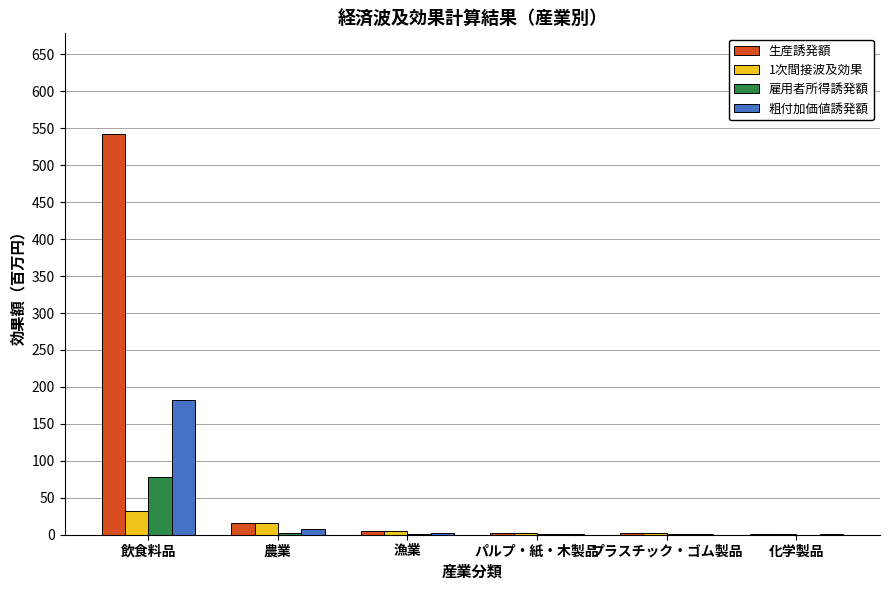

Which category has the highest value in the 1次間接波及効果 series?

飲食料品